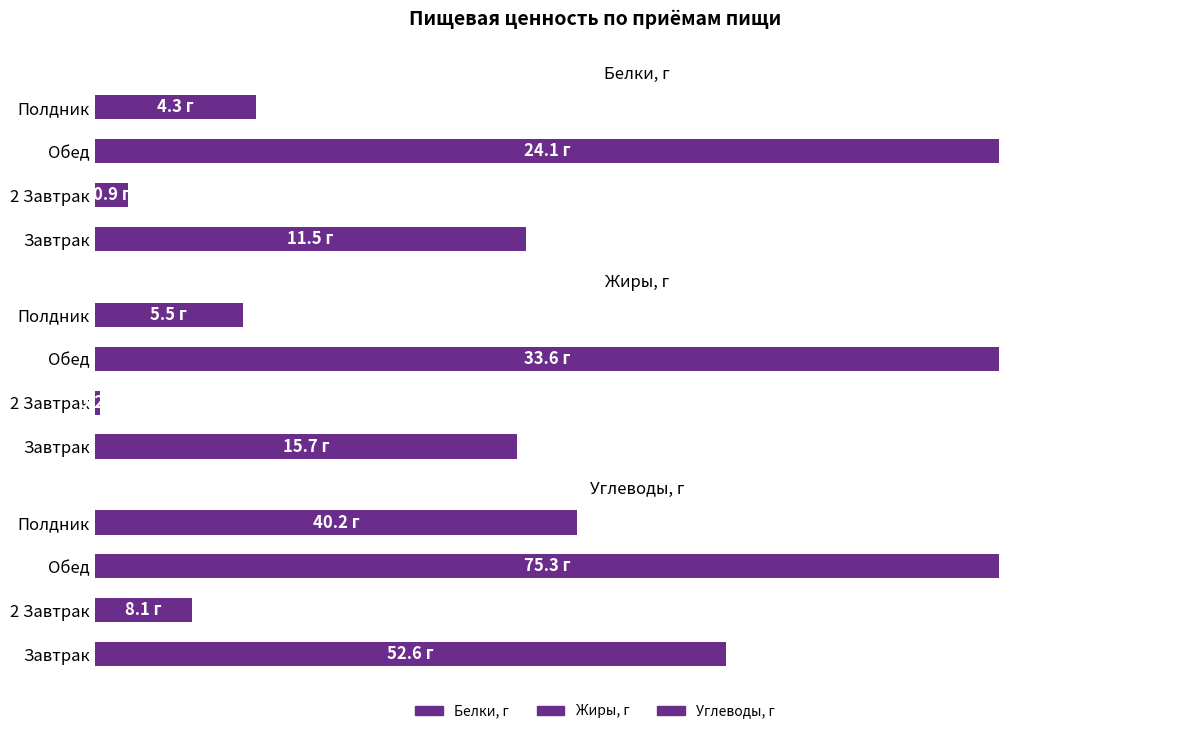

At how many categories does at least one series exceed 17?

3